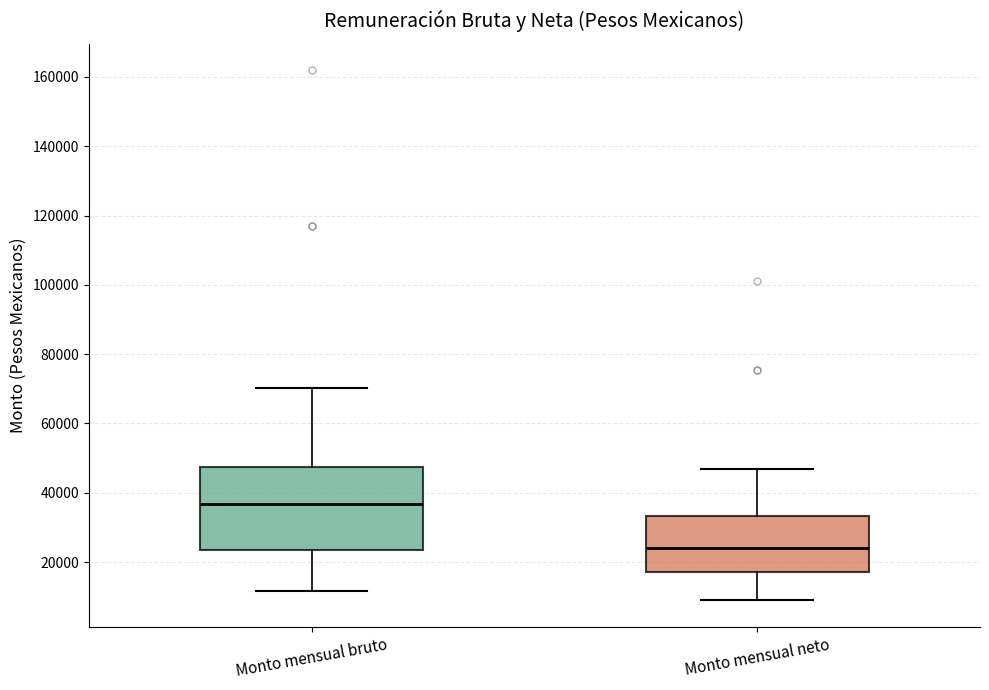

Where is the lower edge of the box for Monto mensual neto on the y-axis? The values are not printed on the chart, so give them approximately, as read against the axis.

18000